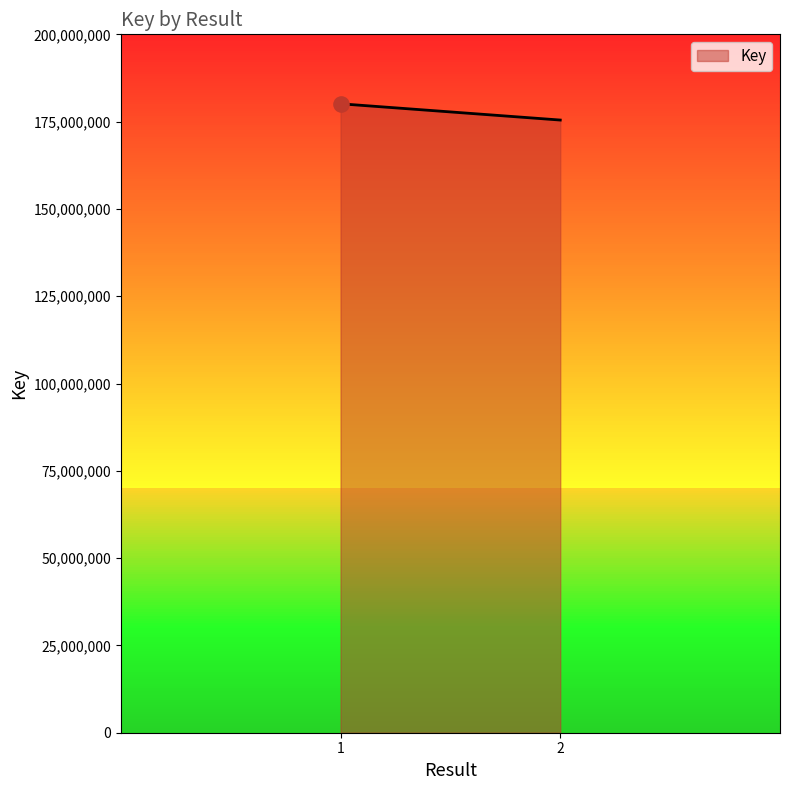

What is the change in value from 1 to 2?

-4658358